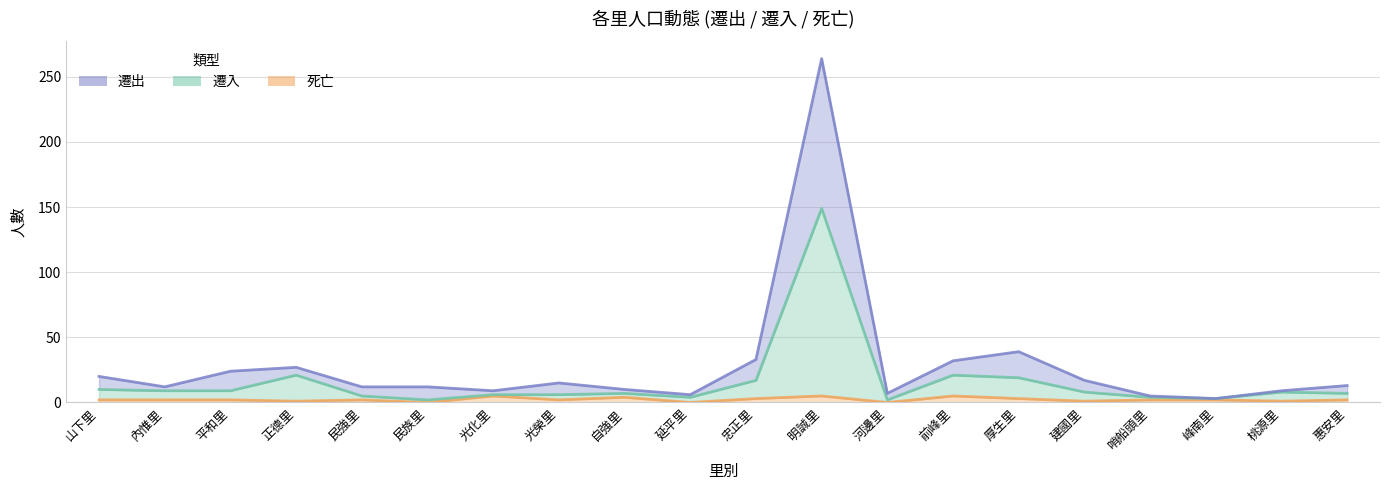

At how many categories does at least one series exceed 195?

1